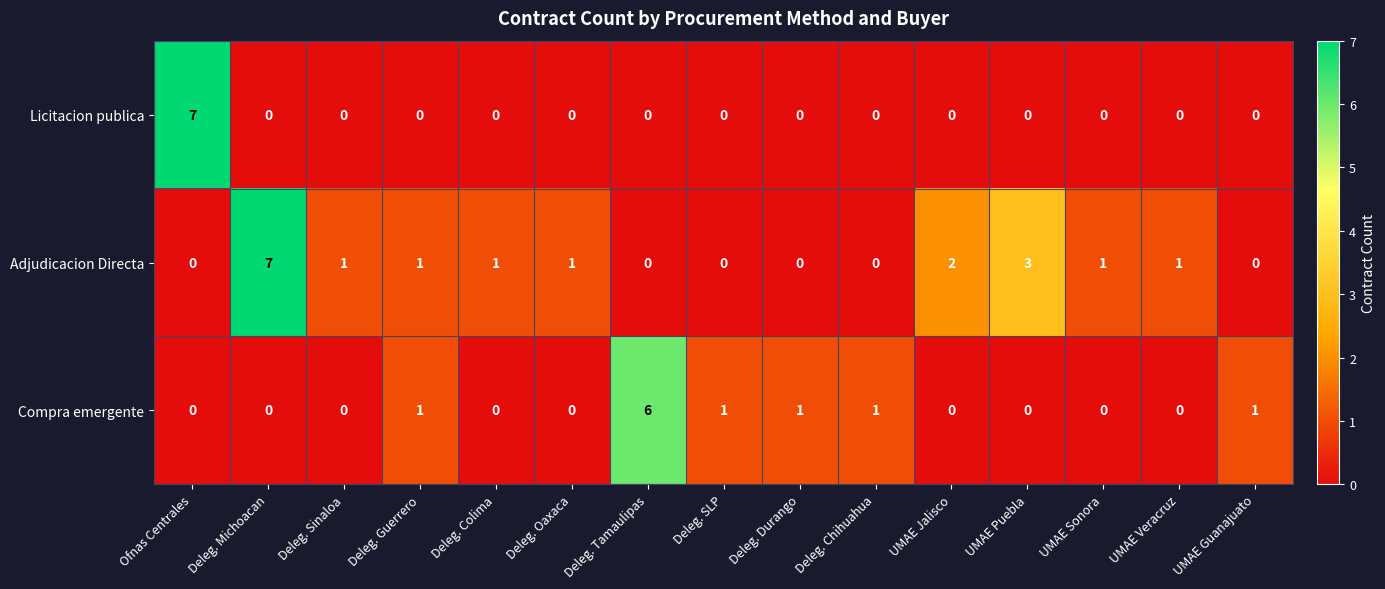

Rank the series by their average value, from lowest to highest.

Licitacion publica, Compra emergente, Adjudicacion Directa